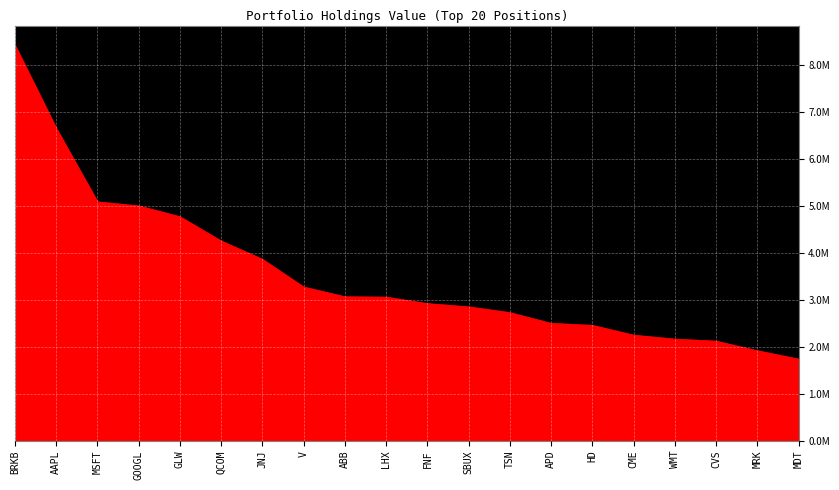

List the labels in order of value, smallest first.

MDT, MRK, CVS, WMT, CME, HD, APD, TSN, SBUX, FNF, LHX, ABB, V, JNJ, QCOM, GLW, GOOGL, MSFT, AAPL, BRKB